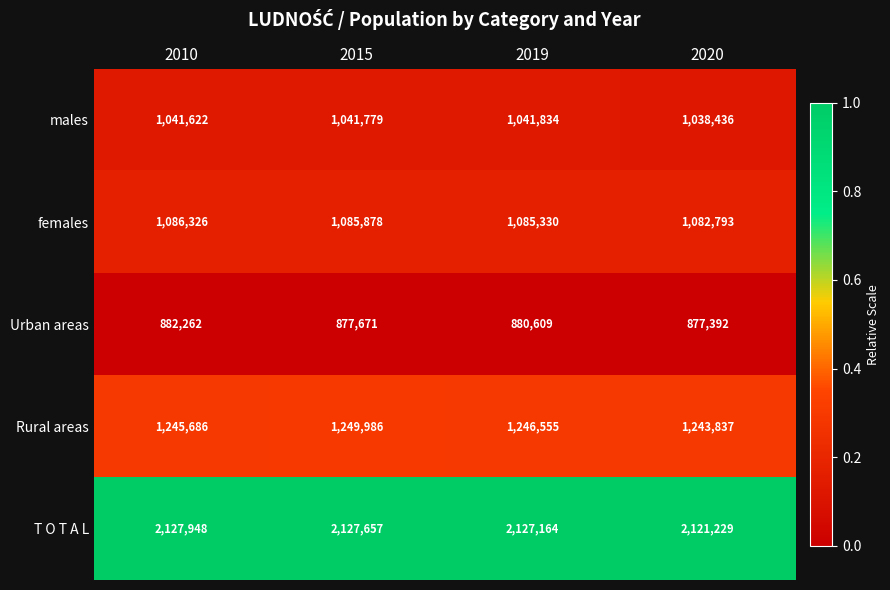

Reading left to right, transcribe all the data shown in this chart.

males: 2010=1041622	2015=1041779	2019=1041834	2020=1038436
females: 2010=1086326	2015=1085878	2019=1085330	2020=1082793
Urban areas: 2010=882262	2015=877671	2019=880609	2020=877392
Rural areas: 2010=1245686	2015=1249986	2019=1246555	2020=1243837
T O T A L: 2010=2127948	2015=2127657	2019=2127164	2020=2121229